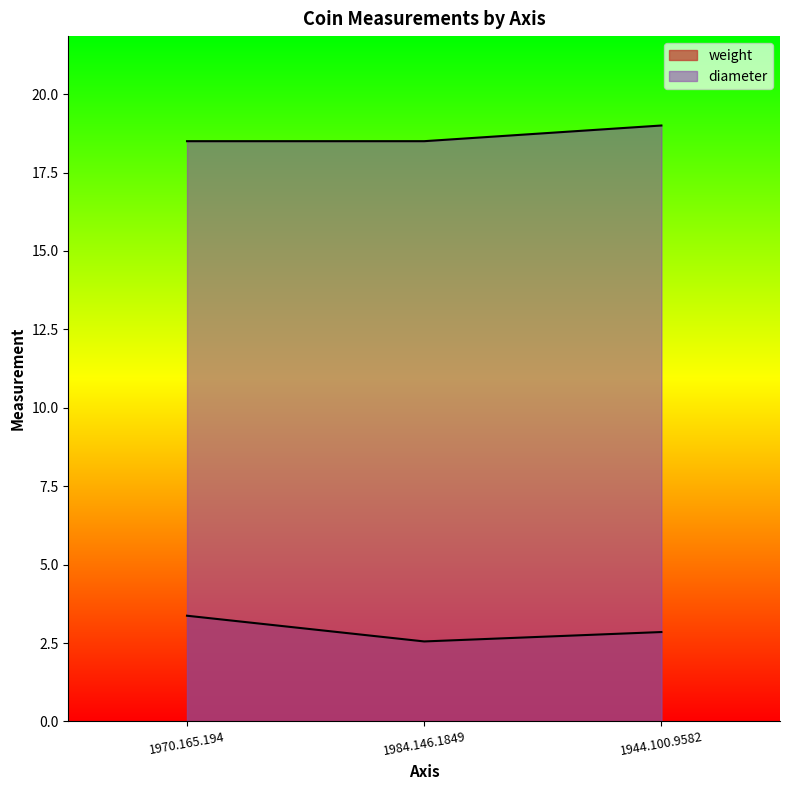

What is the average value of the weight series?

2.9